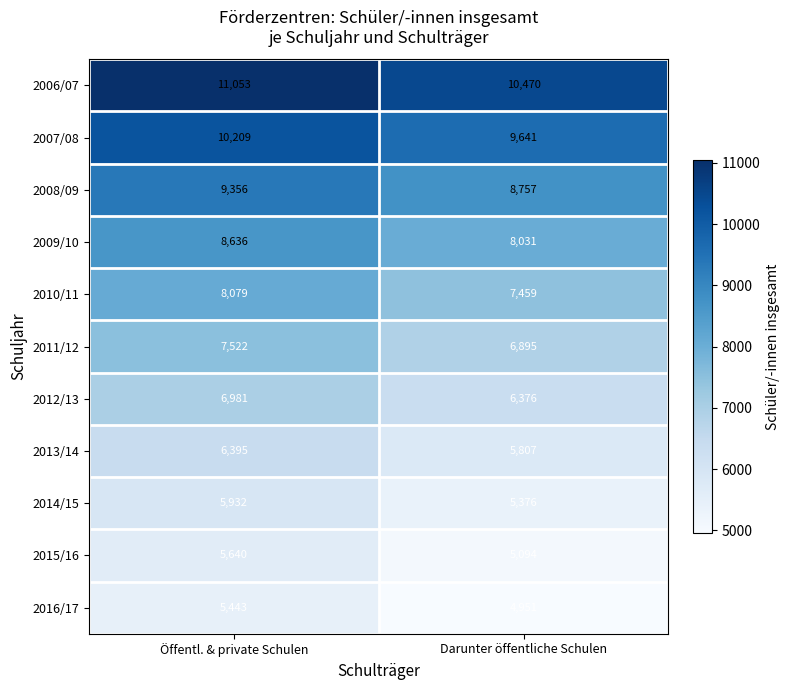

At how many categories does at least one series exceed 5988?

2